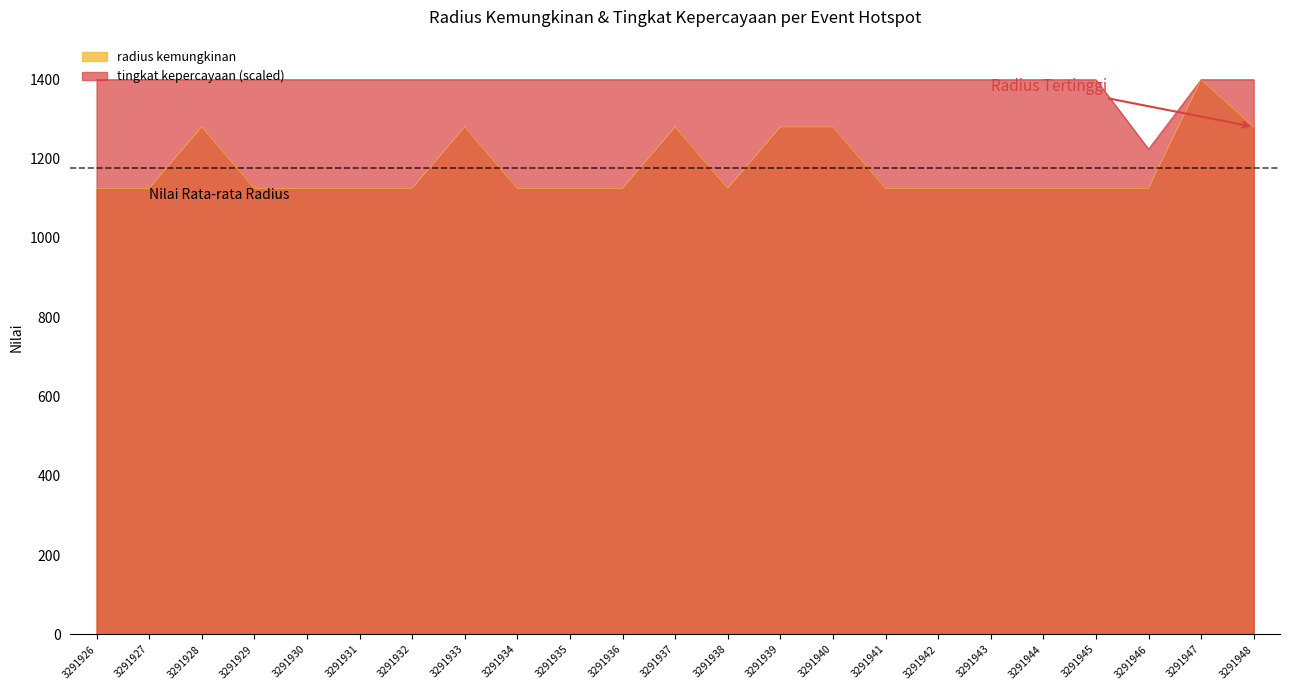

True or false: tingkat kepercayaan and radius kemungkinan cross at least once.

False